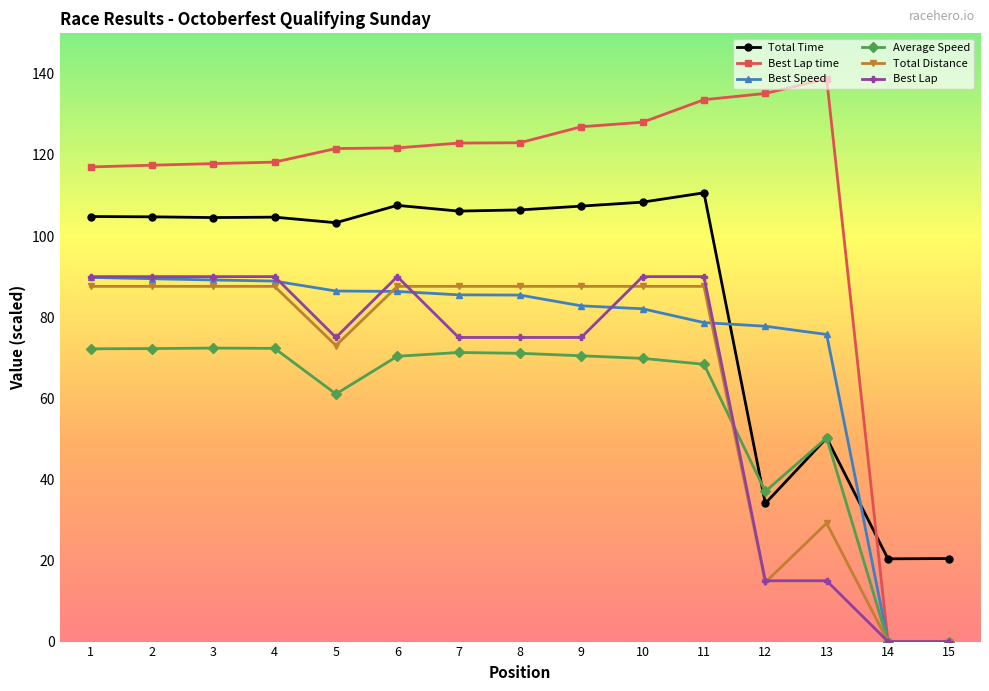

What is the value of the Best Speed point at the 1st from the left?

89.8